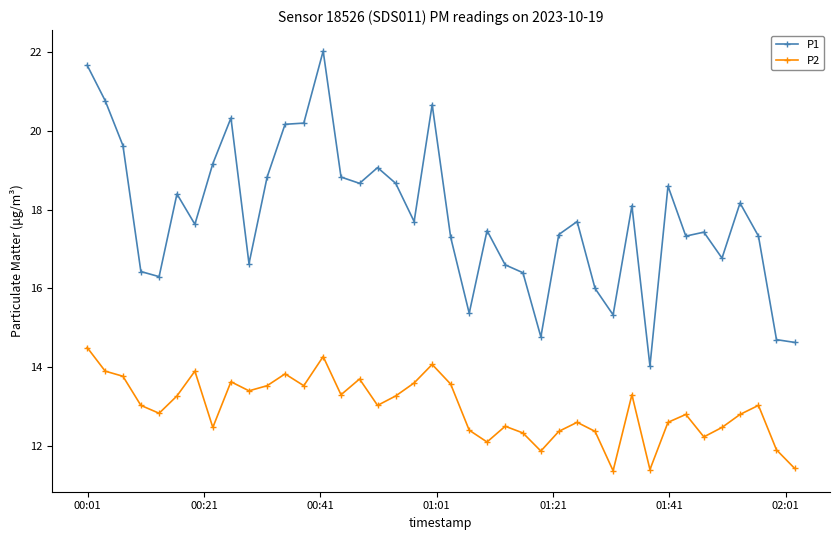

True or false: P1 has more than 0 points higher than both neighbors.

True